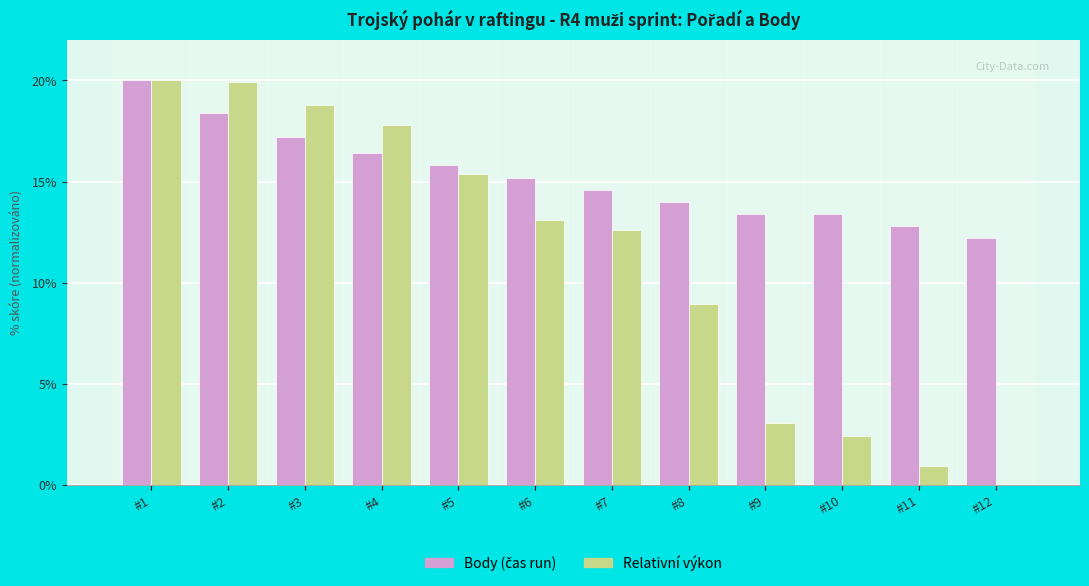

Does the chart contain stacked bars?

No